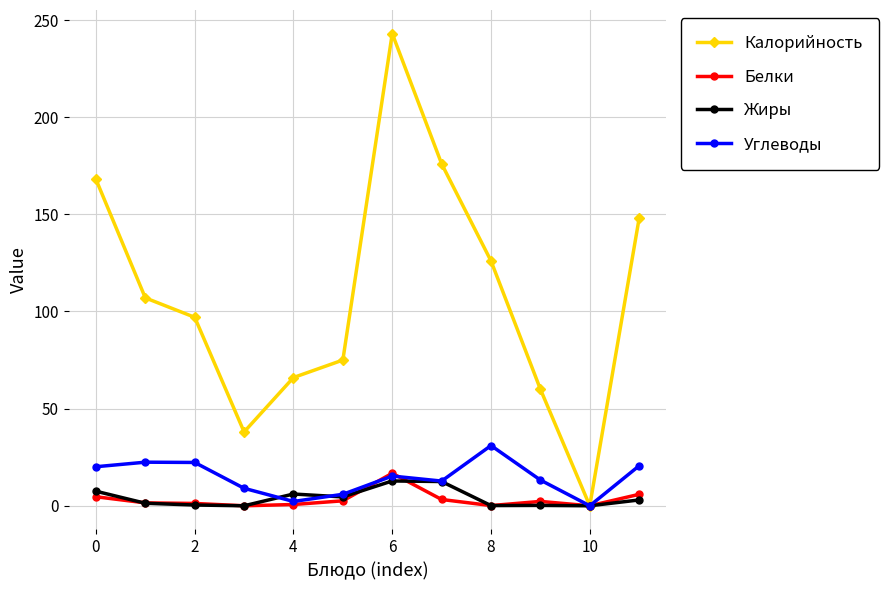

What is the maximum value for Жиры?

12.8